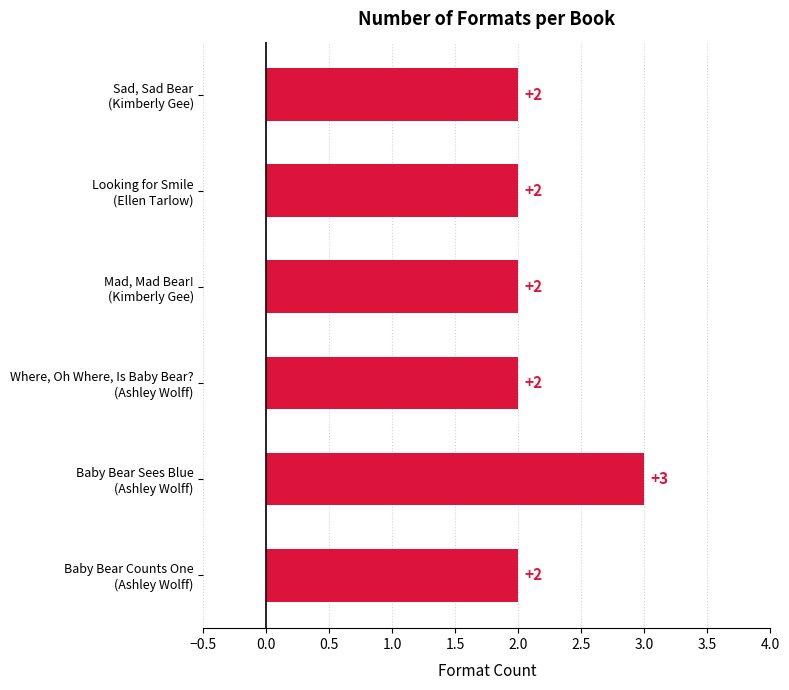

How many data points are above 2?

1